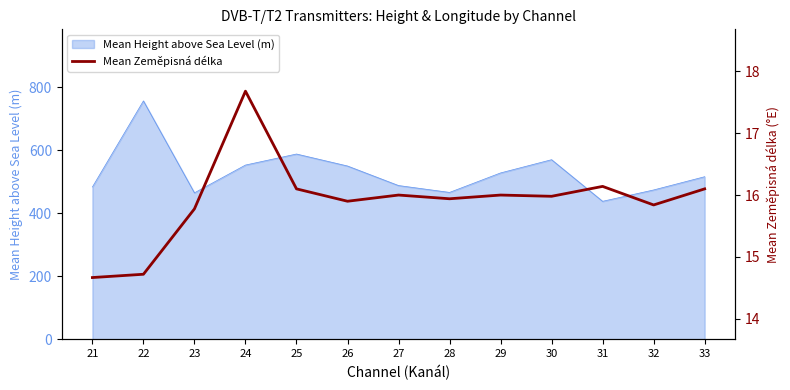

True or false: Mean Height above Sea Level (m) has a value of 124.8 at 28.

False